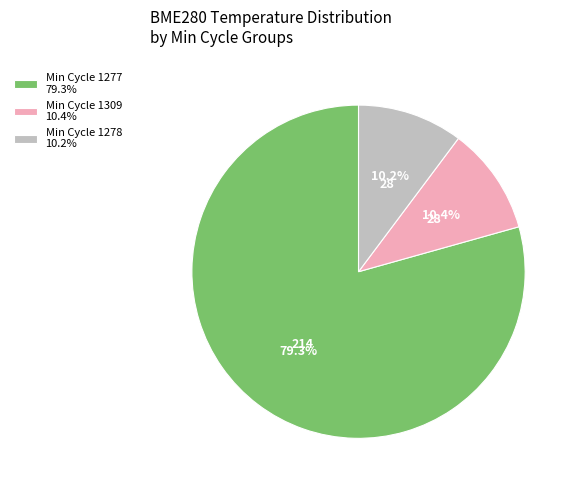

Which category has the biggest portion of the pie?

Min Cycle 1277 79.3%